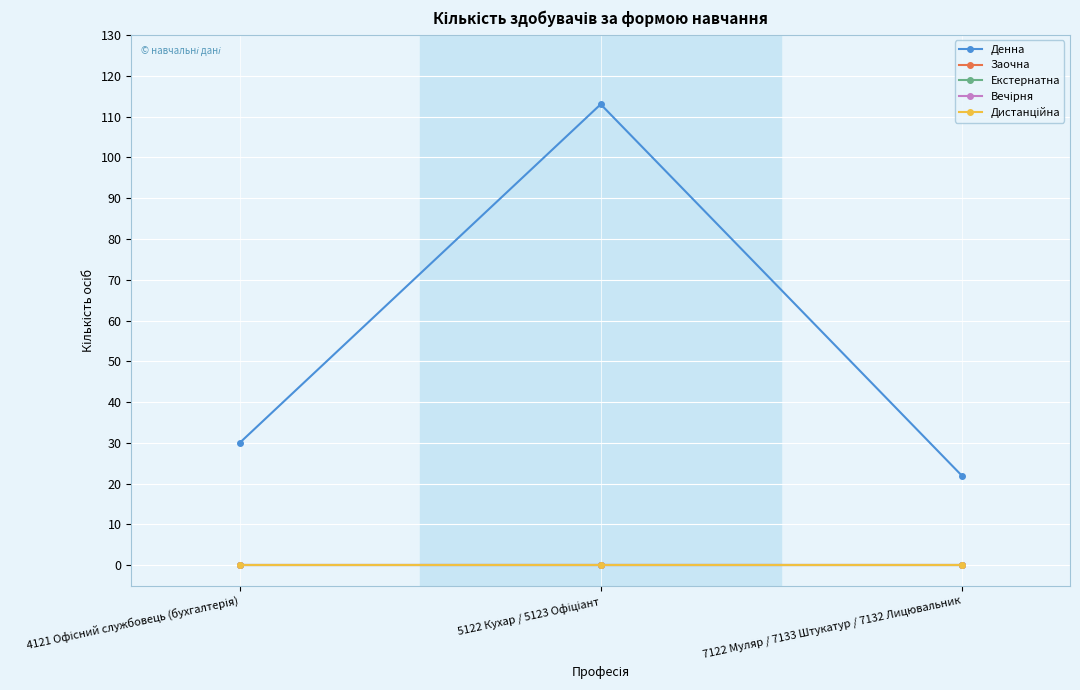

What is the total value across all series at 4121 Офісний службовець (бухгалтерія)?

30